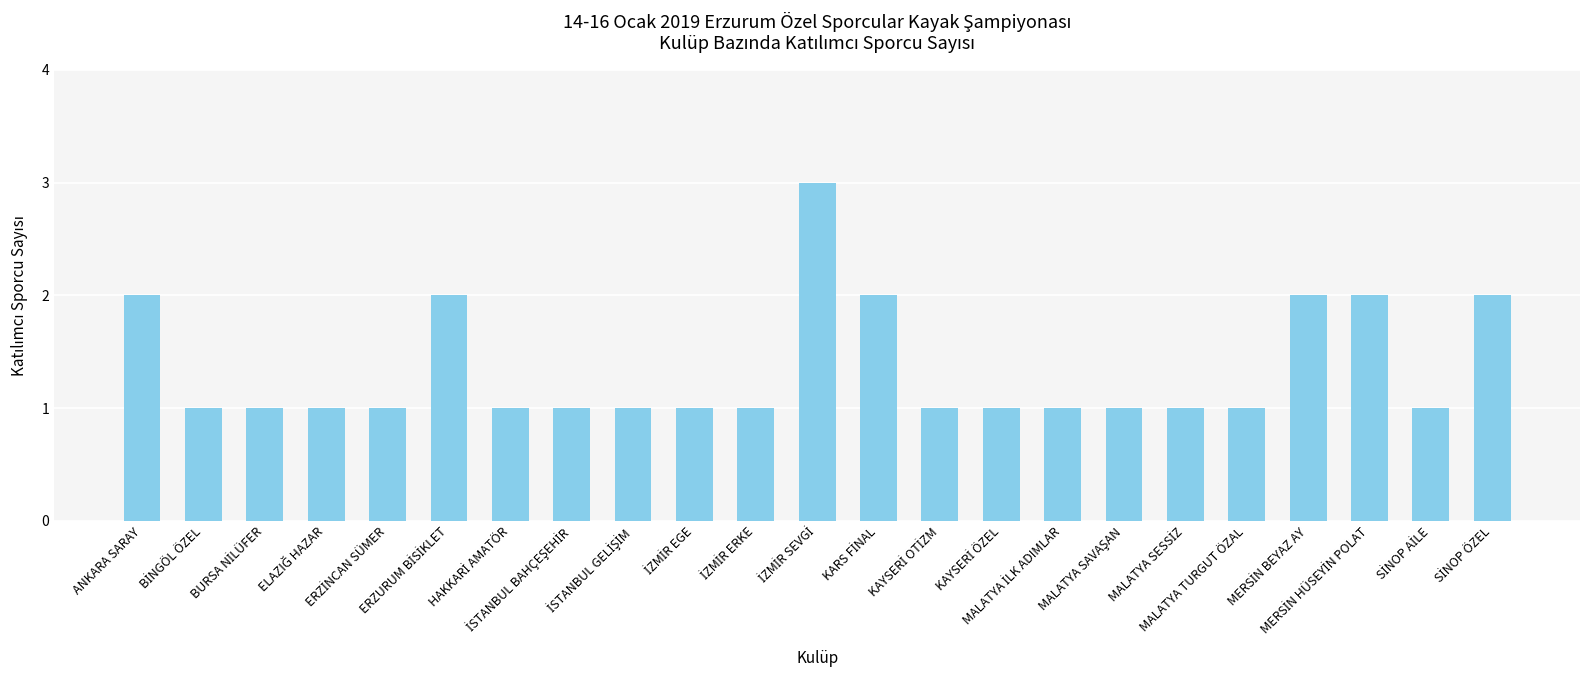

How many series are shown in this chart?

1